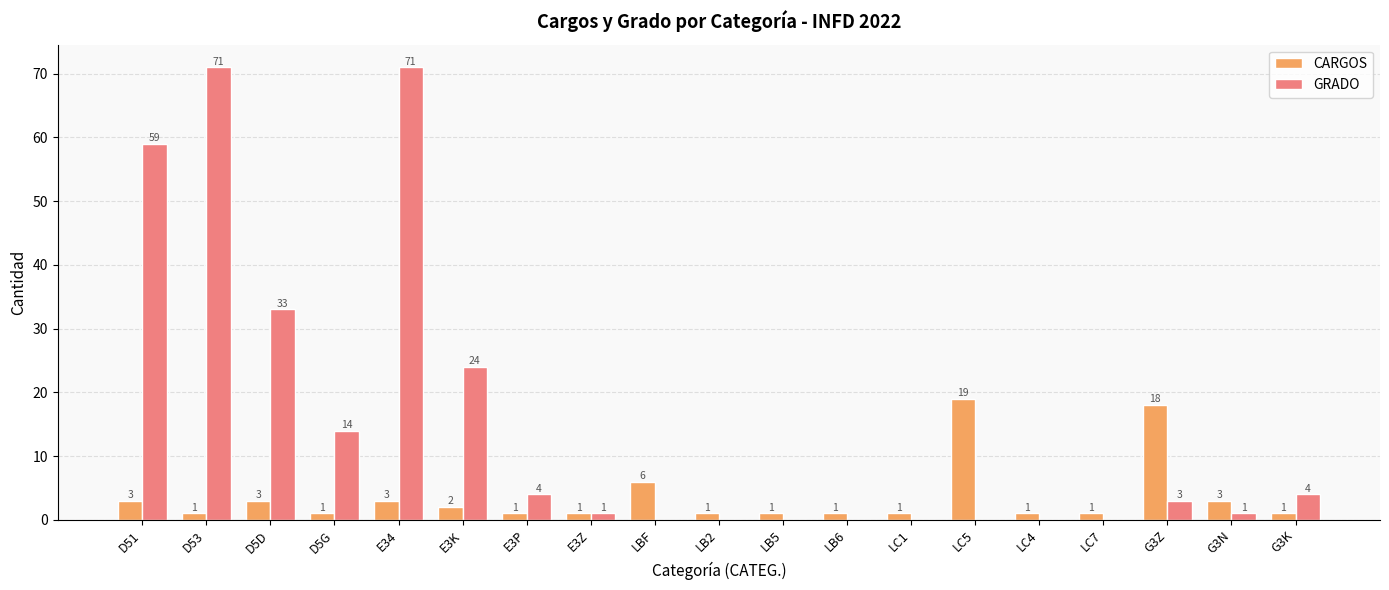

What is the total value across all series at LBF?

6